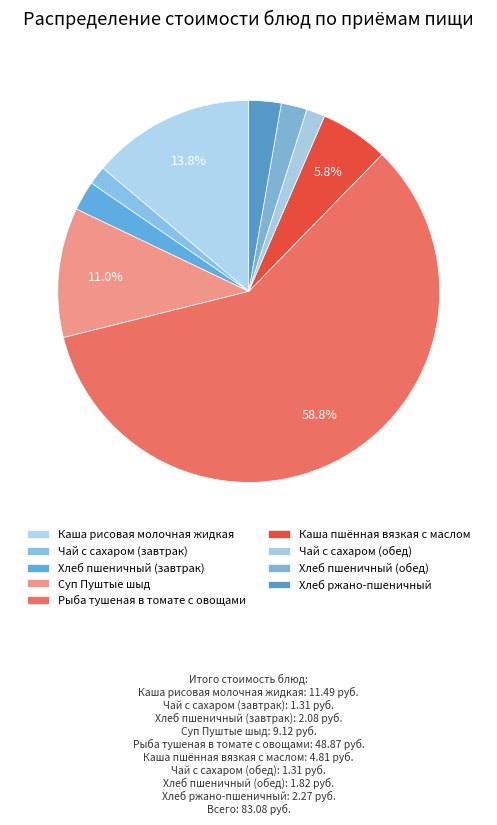

How many segments does this pie chart have?

9